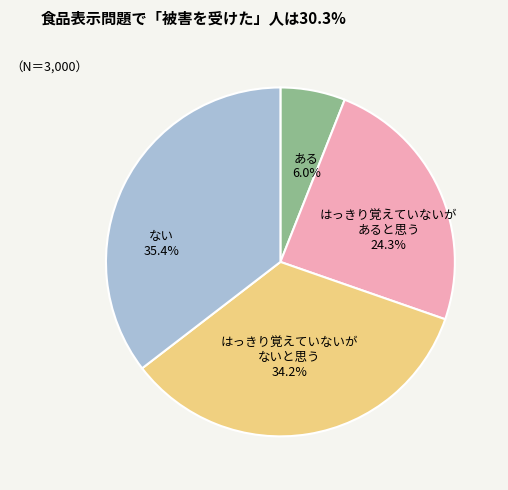

Between ない 35.4% and はっきり覚えていないが あると思う 24.3%, which is larger?

ない 35.4%